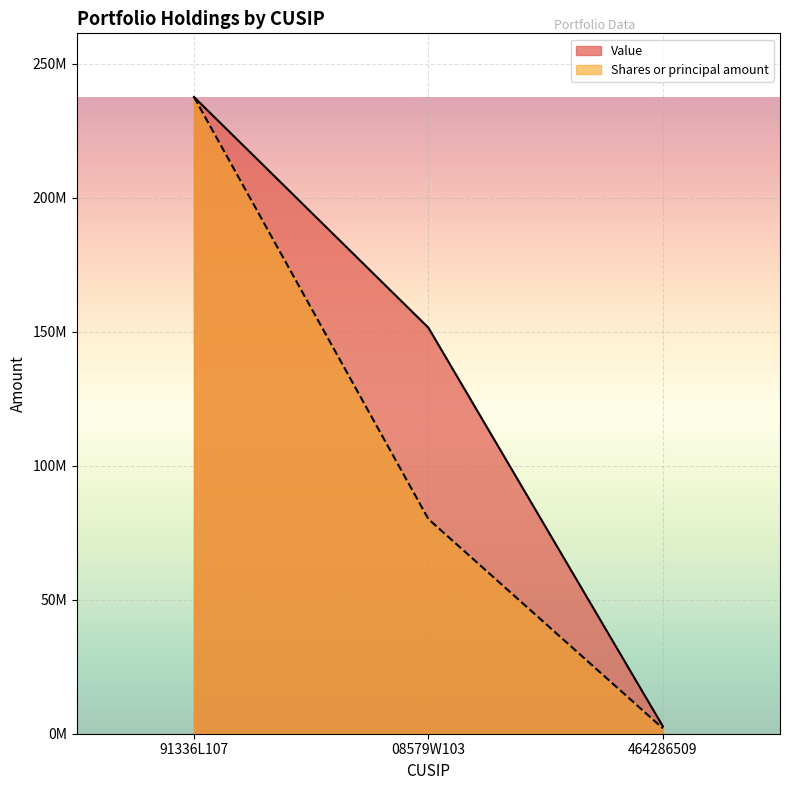

Reading left to right, extract all data points from this chart.

Value: 237539000.0	151473000.0	2802000.0
Shares or principal amount: 237539000.0	80076133.7	2012540.8